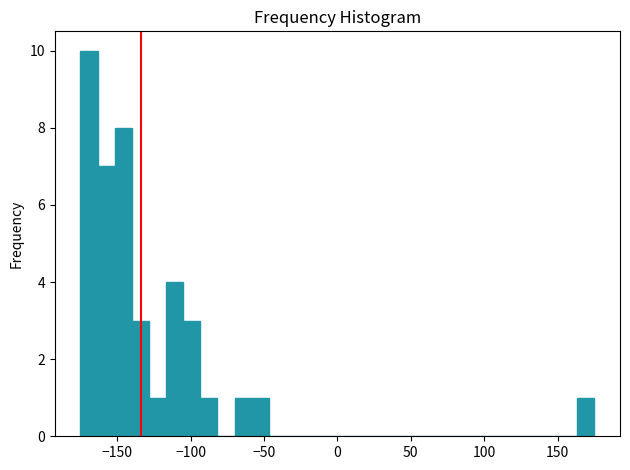

Around what value on the x-axis is the tallest bar? Give the approximate position of its centre, as read against the axis.

-170